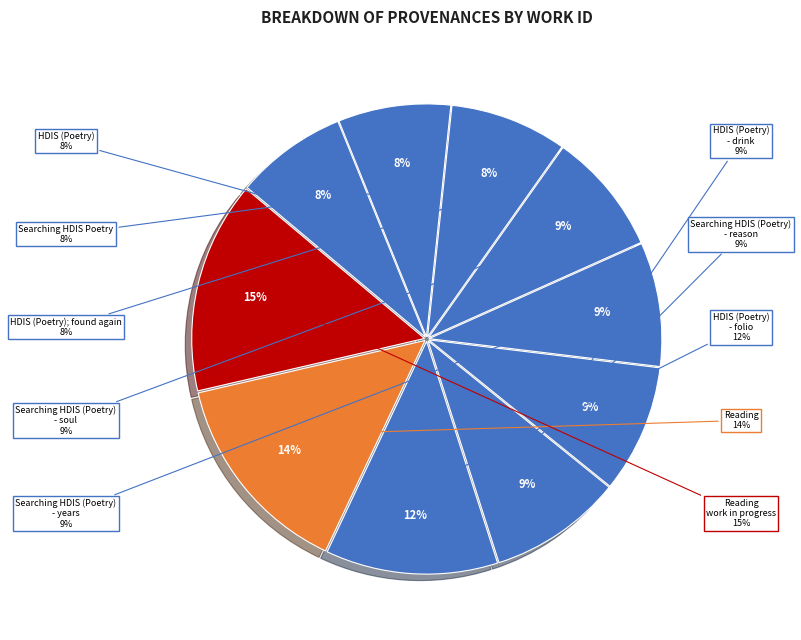

Count the number of slices in the pie.

10